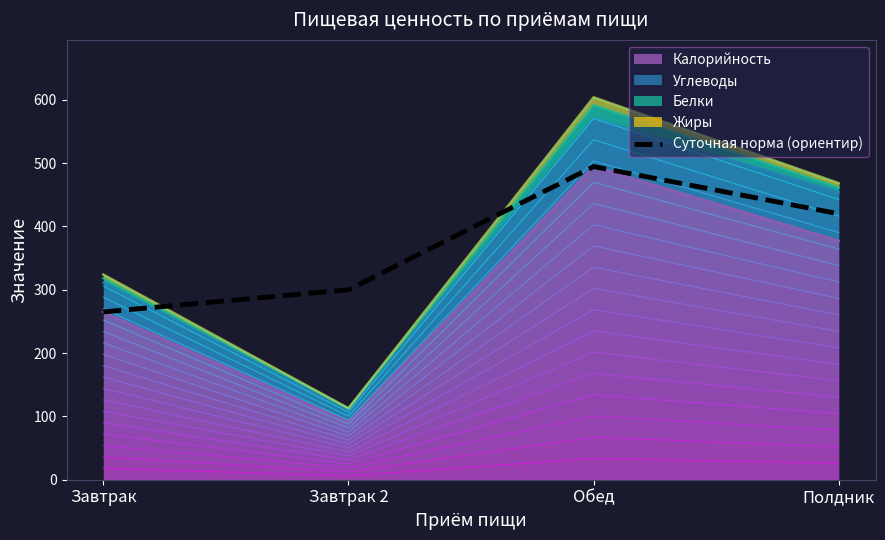

Reading left to right, list all the values displayed in this chart.

265.0	300.0	494.6	420.0